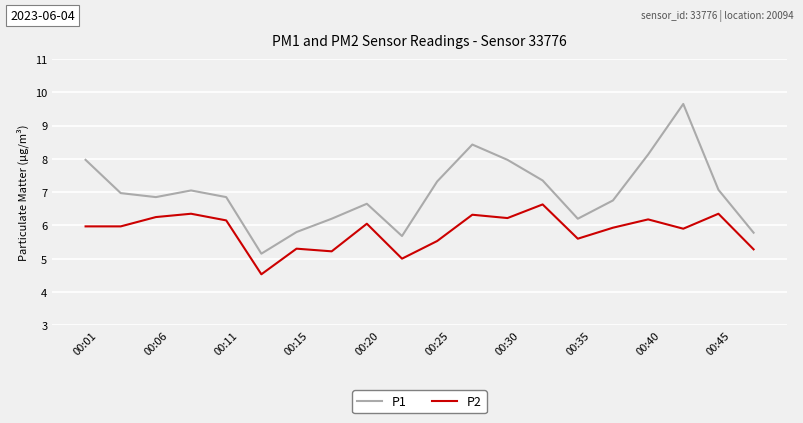

What is the smallest value displayed?

4.5